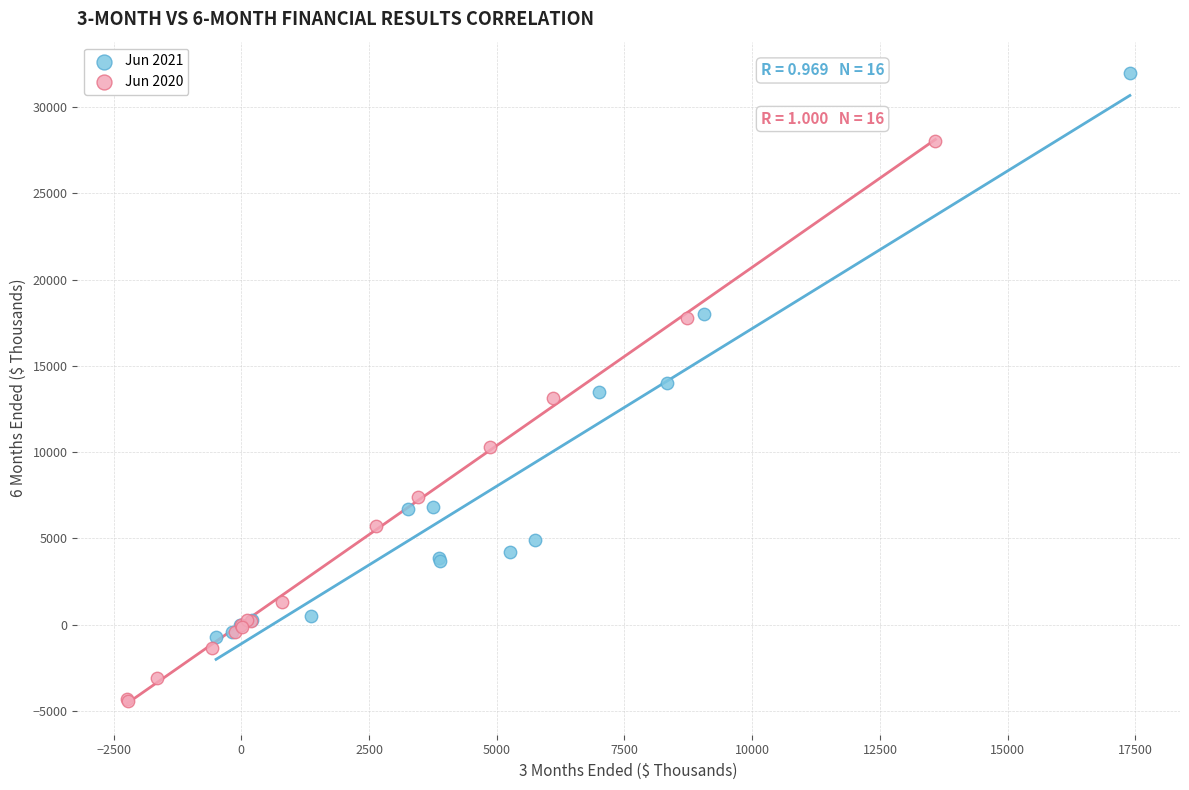

Which series contains the highest Y value?

Jun 2021